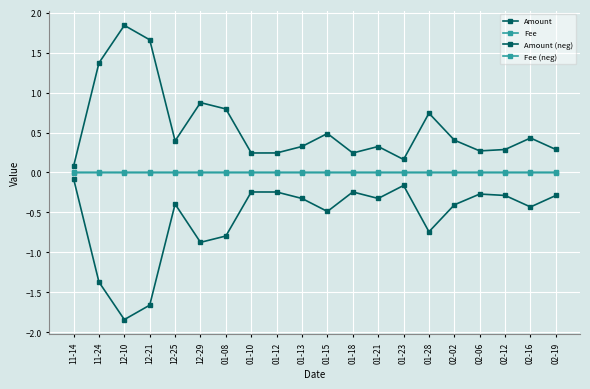

At which category is the sum across all series the highest?

11-14